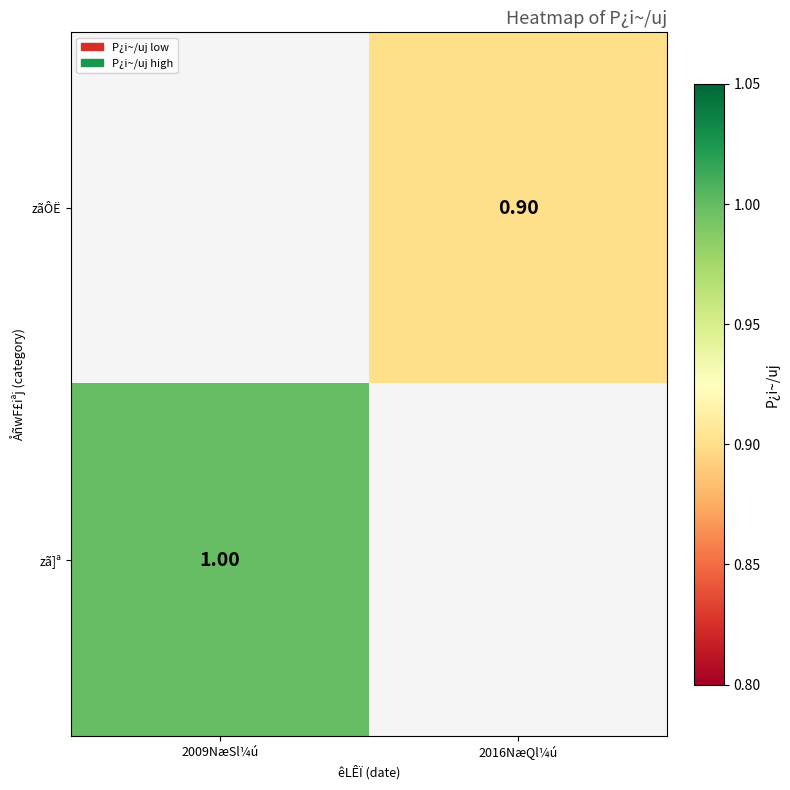

Is it true that zãÔË equals 1.6 at 2016NæQl¼ú?

False